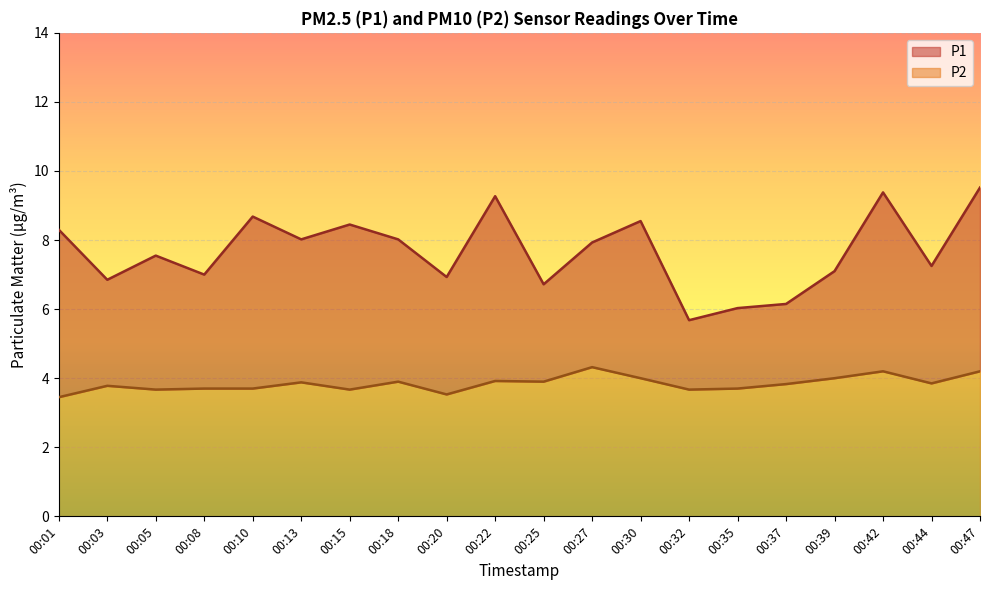

True or false: P1 and P2 cross at least once.

False